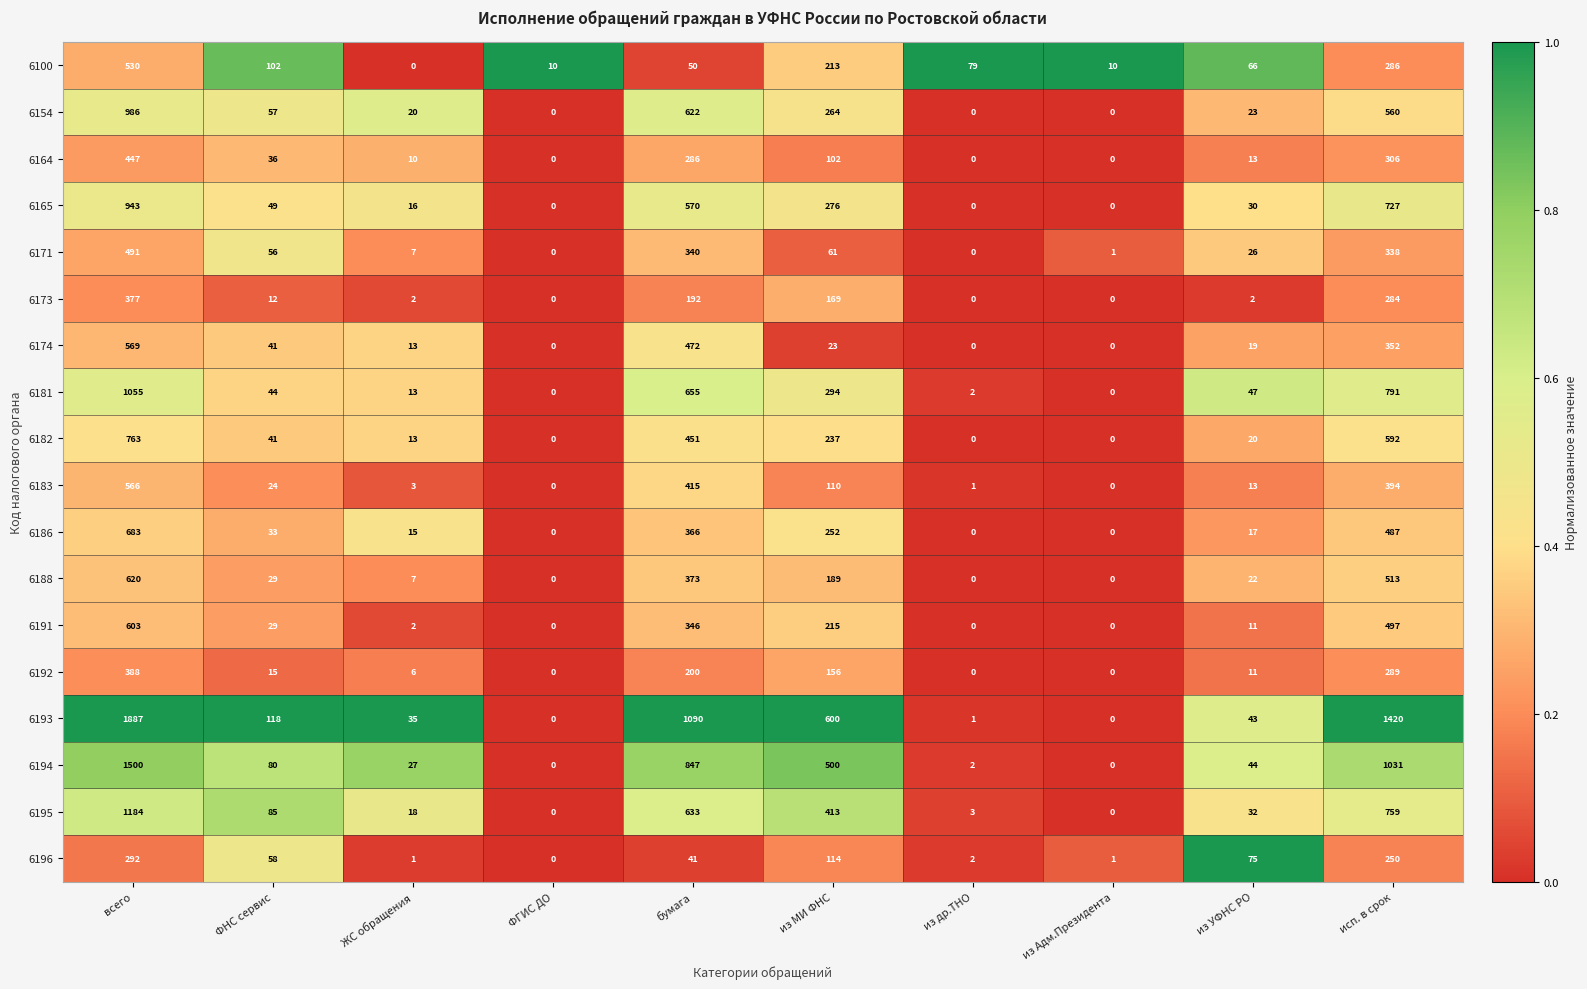

The 6181 series shows 546 at всего. True or false?

False